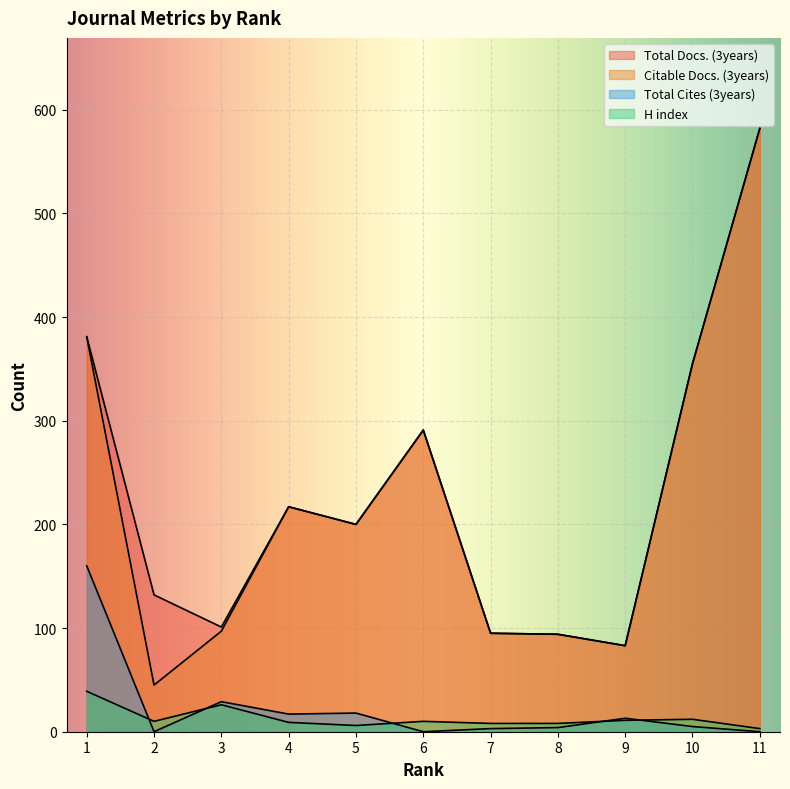

The Total Cites (3years) series shows -71 at 11. True or false?

False